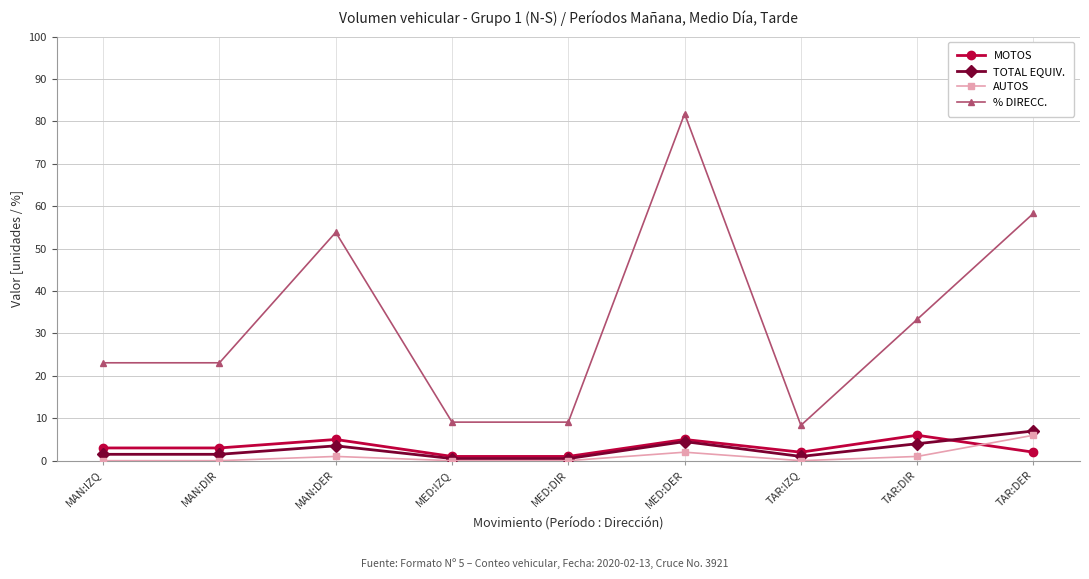

Which series has the largest total across all categories?

% DIRECC.